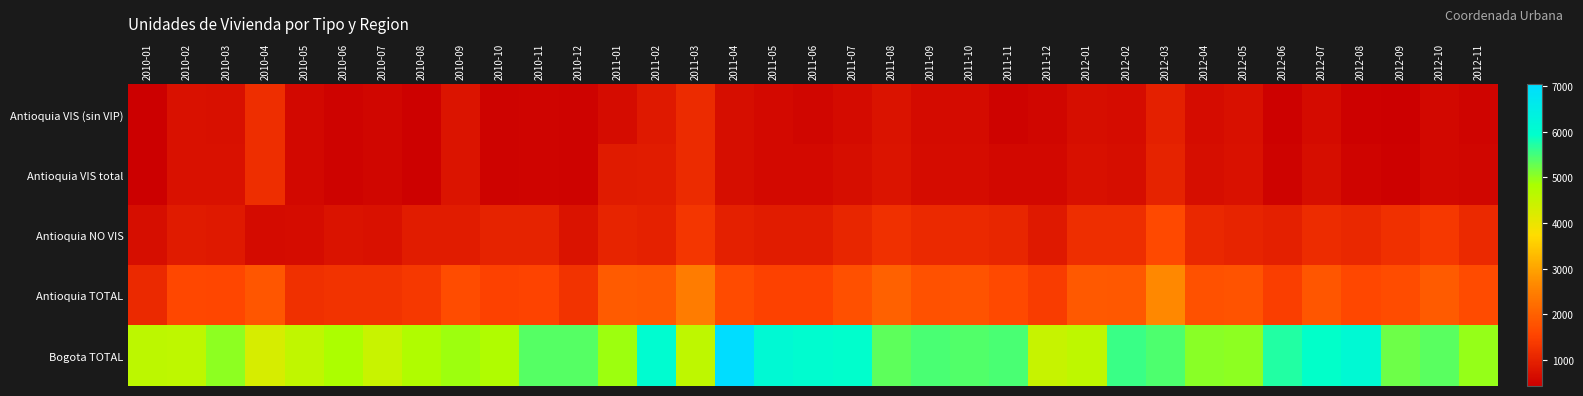

Reading right to left, transcribe all the data shown in this chart.

Antioquia VIS (sin VIP): 2012-11=532	2012-10=566	2012-09=453	2012-08=478	2012-07=628	2012-06=465	2012-05=695	2012-04=646	2012-03=969	2012-02=655	2012-01=667	2011-12=548	2011-11=492	2011-10=640	2011-09=626	2011-08=757	2011-07=618	2011-06=560	2011-05=603	2011-04=683	2011-03=1133	2011-02=871	2011-01=648	2010-12=509	2010-11=529	2010-10=490	2010-09=776	2010-08=460	2010-07=543	2010-06=500	2010-05=580	2010-04=1201	2010-03=711	2010-02=723	2010-01=434
Antioquia VIS total: 2012-11=547	2012-10=578	2012-09=471	2012-08=522	2012-07=683	2012-06=497	2012-05=737	2012-04=676	2012-03=1015	2012-02=680	2012-01=700	2011-12=570	2011-11=571	2011-10=663	2011-09=648	2011-08=786	2011-07=667	2011-06=614	2011-05=607	2011-04=687	2011-03=1146	2011-02=904	2011-01=879	2010-12=509	2010-11=531	2010-10=490	2010-09=776	2010-08=462	2010-07=543	2010-06=501	2010-05=581	2010-04=1203	2010-03=718	2010-02=723	2010-01=436
Antioquia NO VIS: 2012-11=1123	2012-10=1350	2012-09=1217	2012-08=1088	2012-07=1170	2012-06=964	2012-05=1051	2012-04=1090	2012-03=1638	2012-02=1191	2012-01=1183	2011-12=852	2011-11=1061	2011-10=1115	2011-09=1112	2011-08=1224	2011-07=1064	2011-06=903	2011-05=907	2011-04=971	2011-03=1321	2011-02=993	2011-01=1050	2010-12=757	2010-11=1009	2010-10=1017	2010-09=907	2010-08=899	2010-07=718	2010-06=760	2010-05=646	2010-04=638	2010-03=852	2010-02=878	2010-01=679
Antioquia TOTAL: 2012-11=1670	2012-10=1928	2012-09=1688	2012-08=1610	2012-07=1853	2012-06=1461	2012-05=1788	2012-04=1766	2012-03=2653	2012-02=1871	2012-01=1883	2011-12=1422	2011-11=1632	2011-10=1778	2011-09=1760	2011-08=2010	2011-07=1731	2011-06=1517	2011-05=1514	2011-04=1658	2011-03=2467	2011-02=1897	2011-01=1929	2010-12=1266	2010-11=1540	2010-10=1507	2010-09=1683	2010-08=1361	2010-07=1261	2010-06=1261	2010-05=1227	2010-04=1841	2010-03=1570	2010-02=1601	2010-01=1115
Bogota TOTAL: 2012-11=4960	2012-10=5337	2012-09=5231	2012-08=6111	2012-07=5929	2012-06=5707	2012-05=5027	2012-04=5030	2012-03=5430	2012-02=5564	2012-01=4566	2011-12=4474	2011-11=5455	2011-10=5414	2011-09=5449	2011-08=5315	2011-07=5933	2011-06=5992	2011-05=6089	2011-04=7040	2011-03=4567	2011-02=6030	2011-01=4914	2010-12=5384	2010-11=5373	2010-10=4756	2010-09=4920	2010-08=4756	2010-07=4434	2010-06=4803	2010-05=4558	2010-04=4270	2010-03=5022	2010-02=4588	2010-01=4601